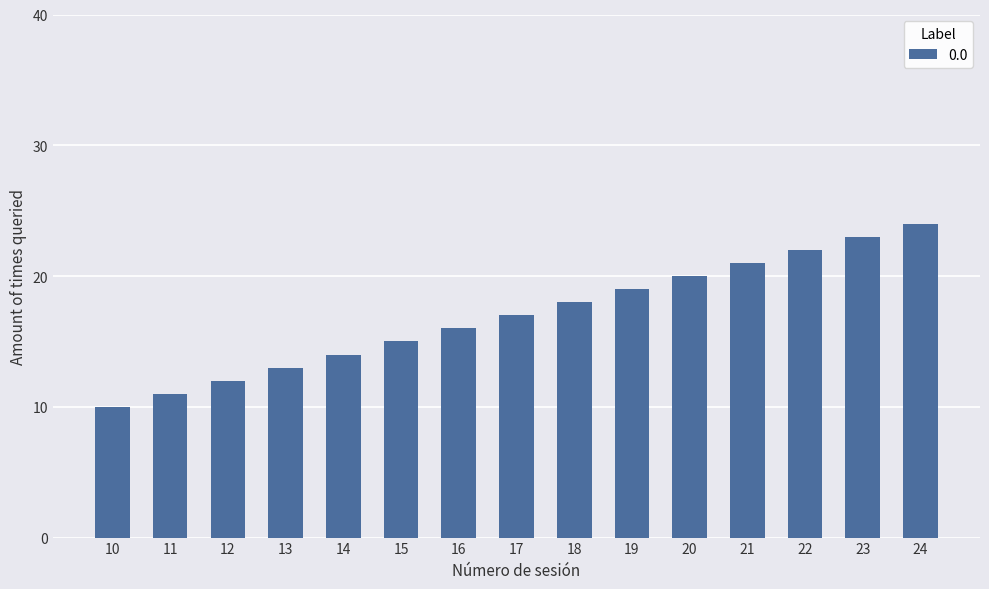

List the labels in order of value, largest first.

24, 23, 22, 21, 20, 19, 18, 17, 16, 15, 14, 13, 12, 11, 10